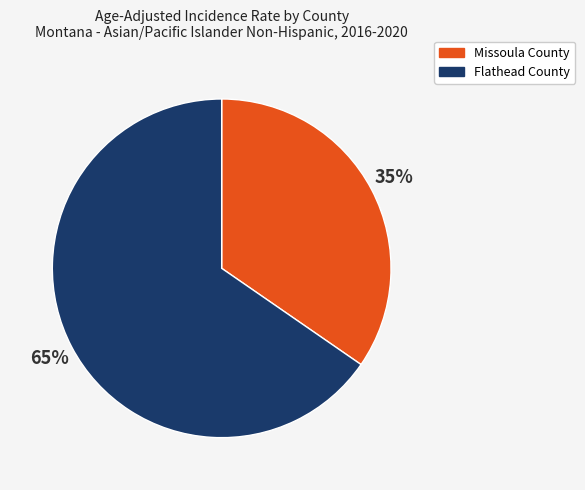

How many slices are in this pie chart?

2